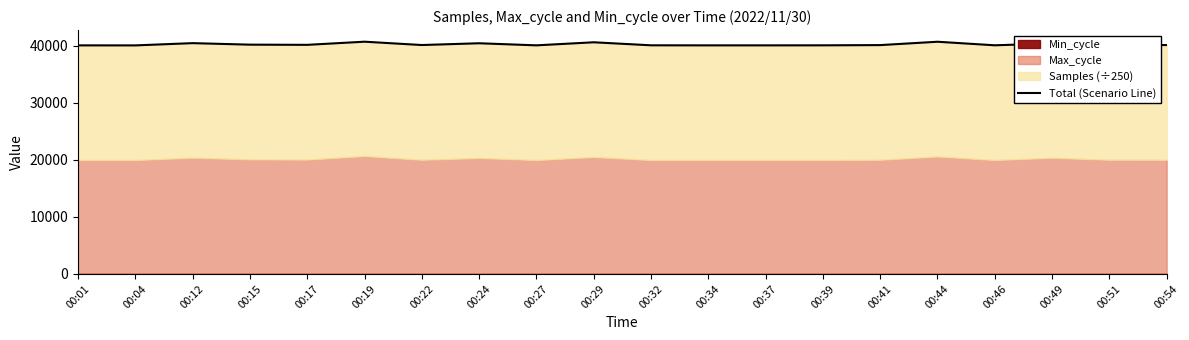

How many categories are shown in the chart?

20